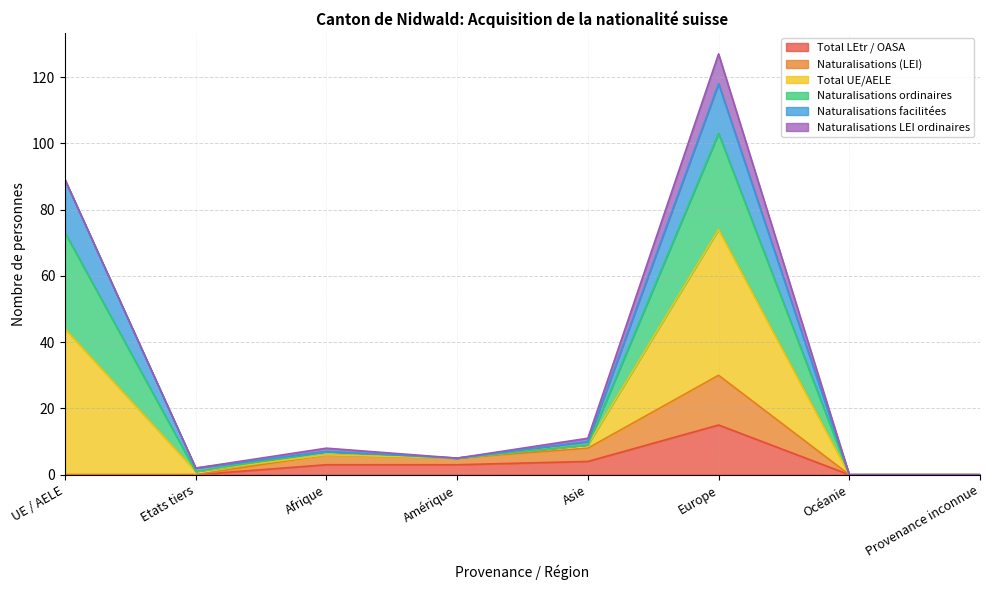

The value of Total LEtr / OASA at Amérique is 4. True or false?

False